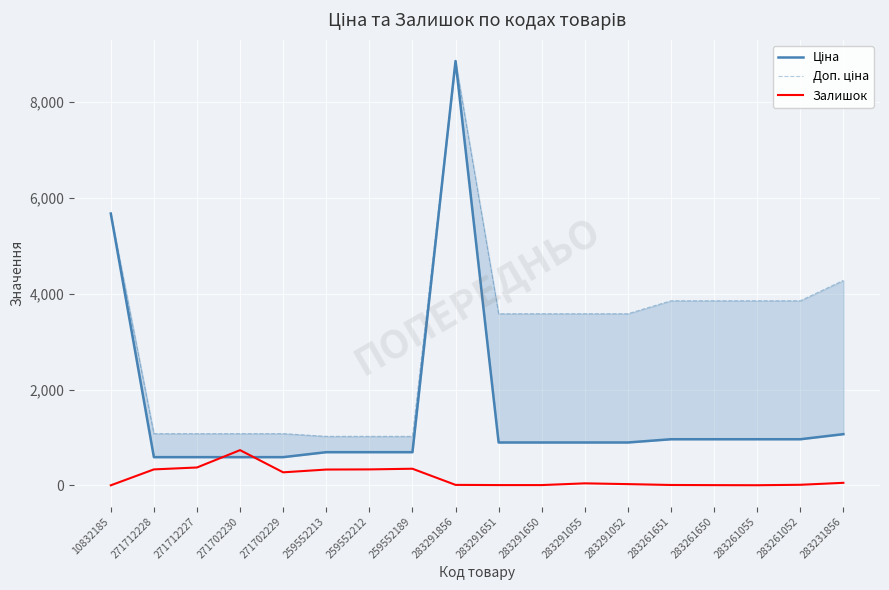

What is the difference between the maximum and minimum values in the Ціна series?

8266.8